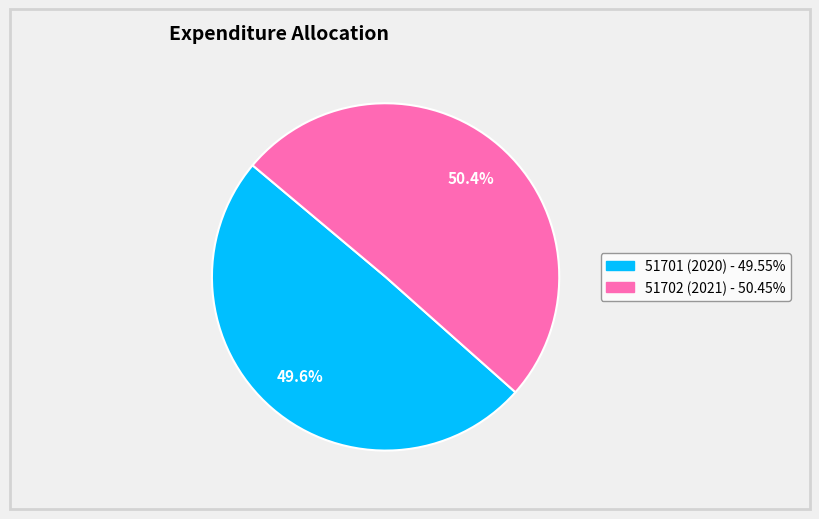

Which category has the smallest portion of the pie?

51701 (2020)